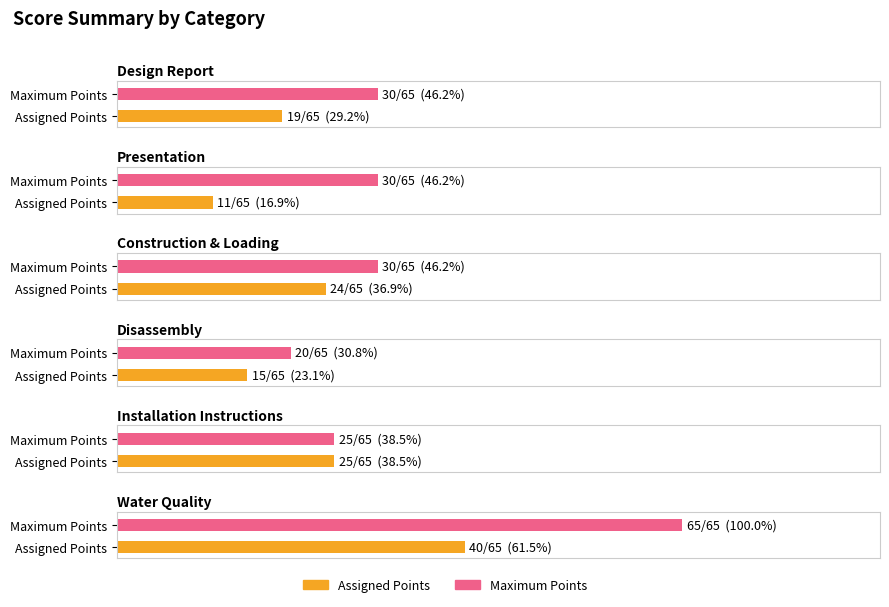

At which label does Assigned Points reach its peak?

Water Quality